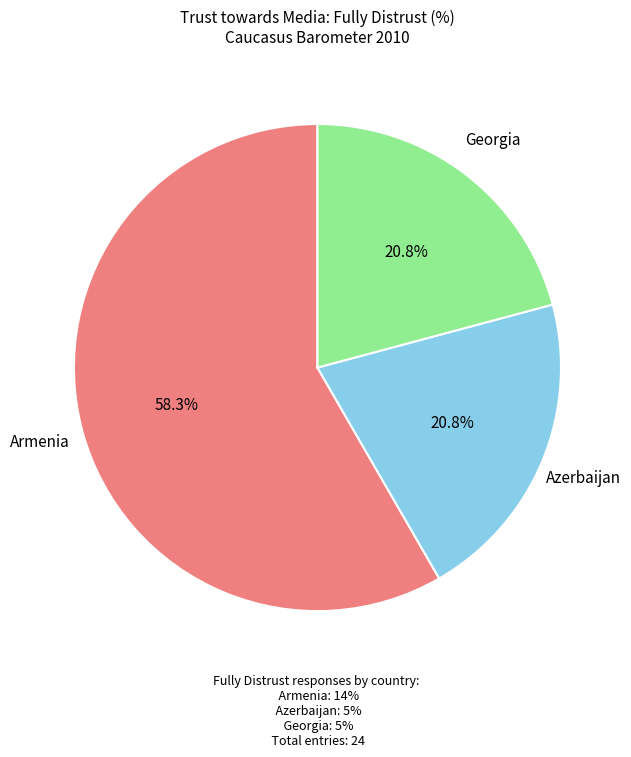

Do Armenia and Azerbaijan together represent more than half of the pie?

Yes